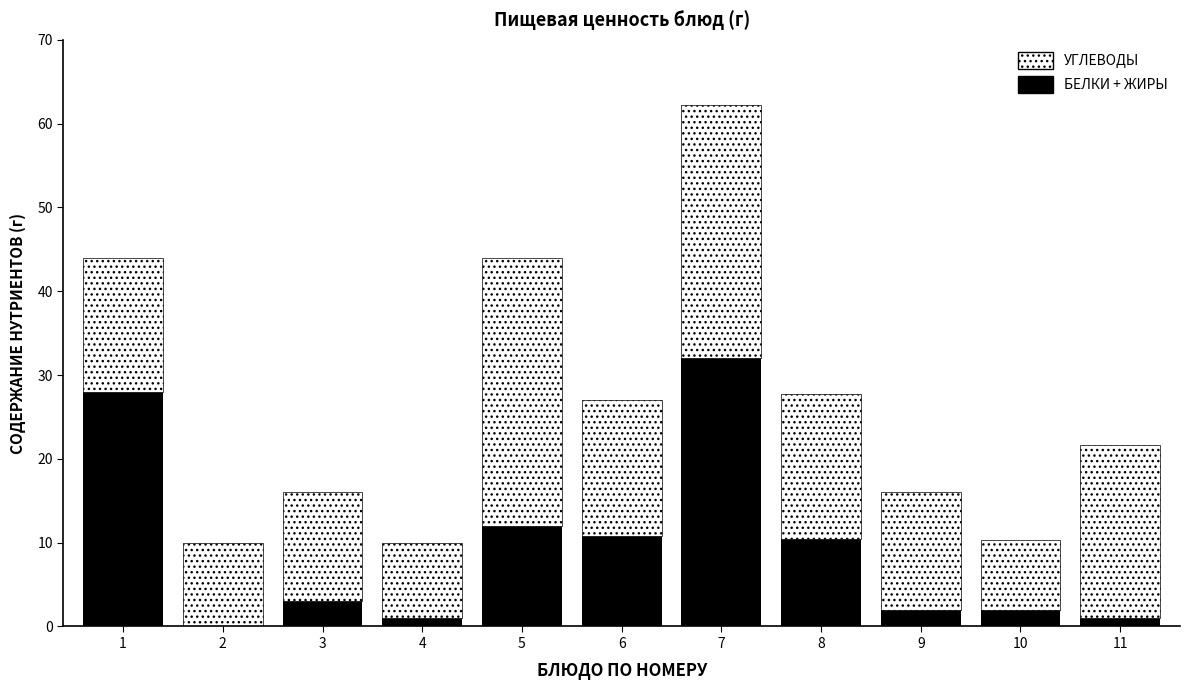

What is the total value across all series at 7?

62.3